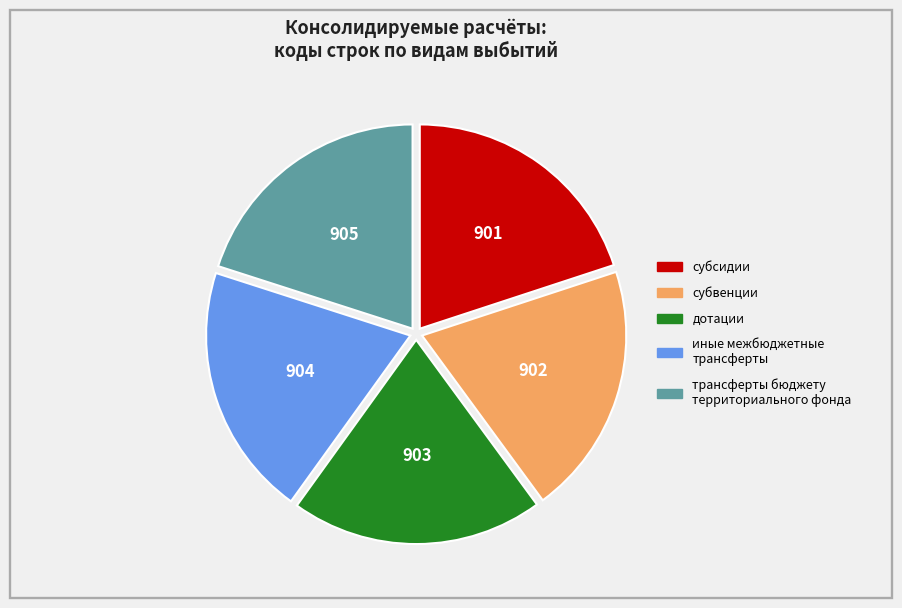

Does субсидии represent more than half of the total?

No